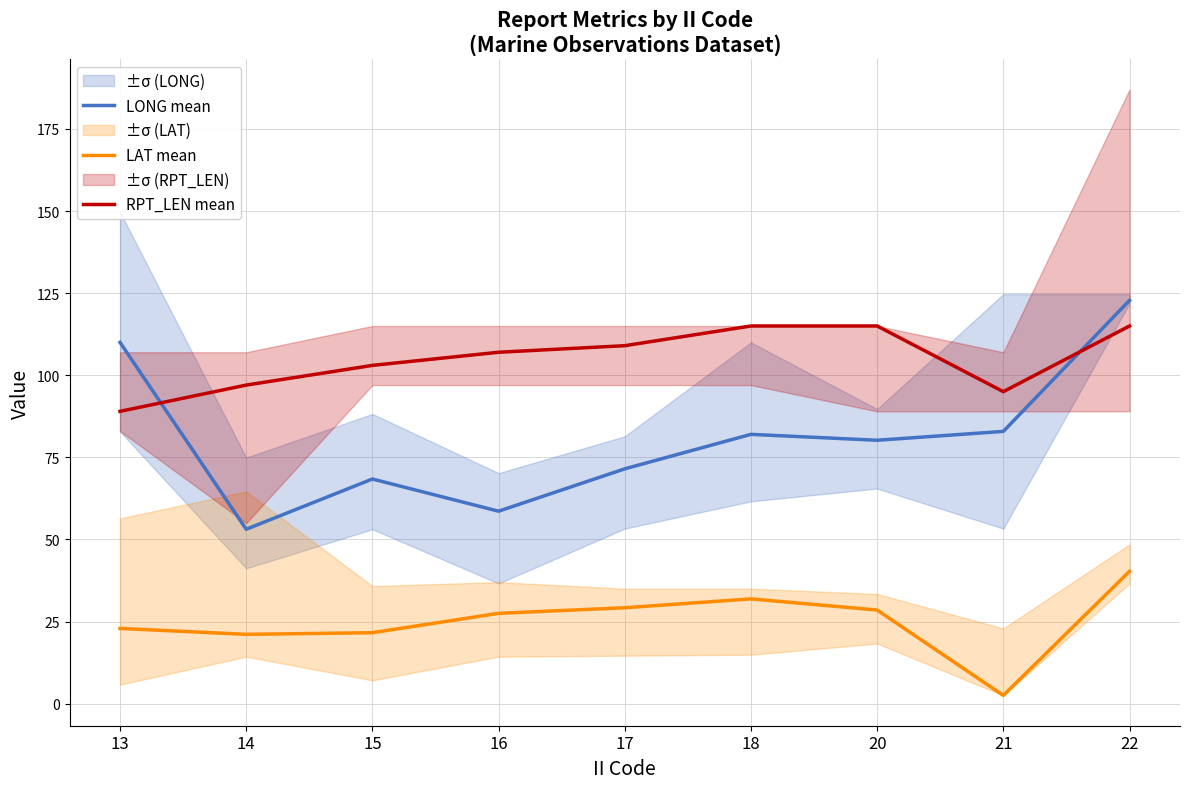

How many interior local peaks does the LAT mean series have?

1